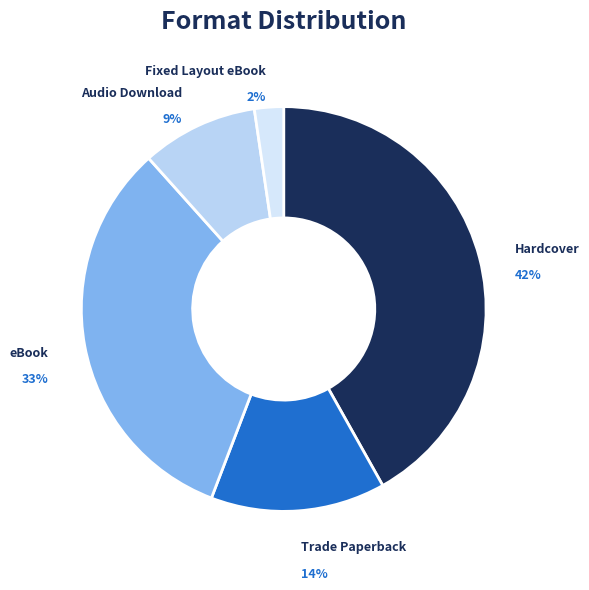

Is the sum of Fixed Layout eBook and eBook greater than half?

No